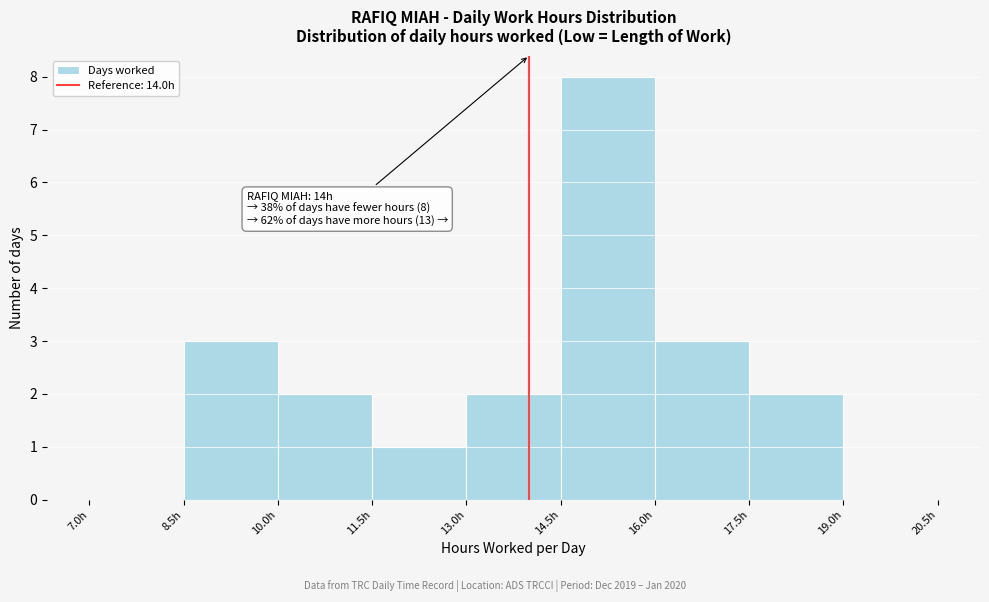

Over which range of the x-axis is the bar tallest?

14.5 to 16.0